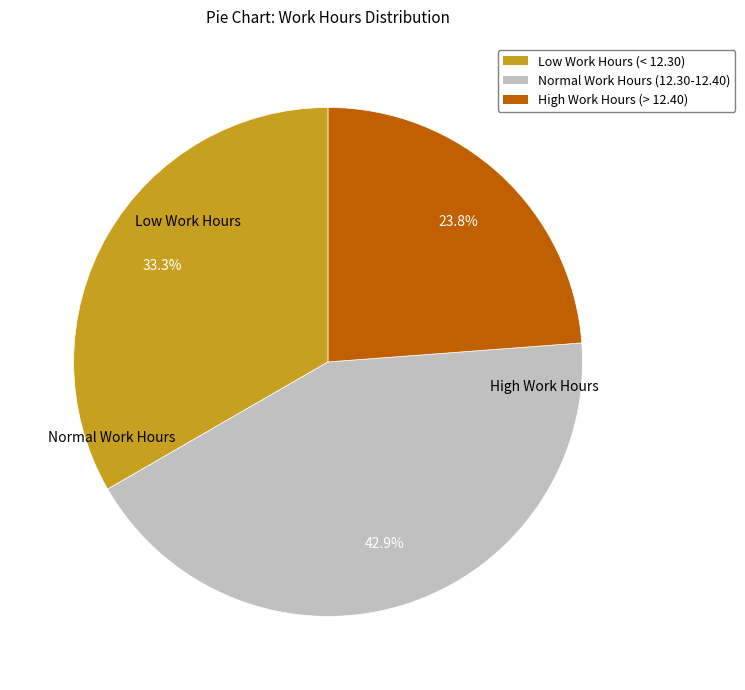

Is there a majority slice in this chart?

No